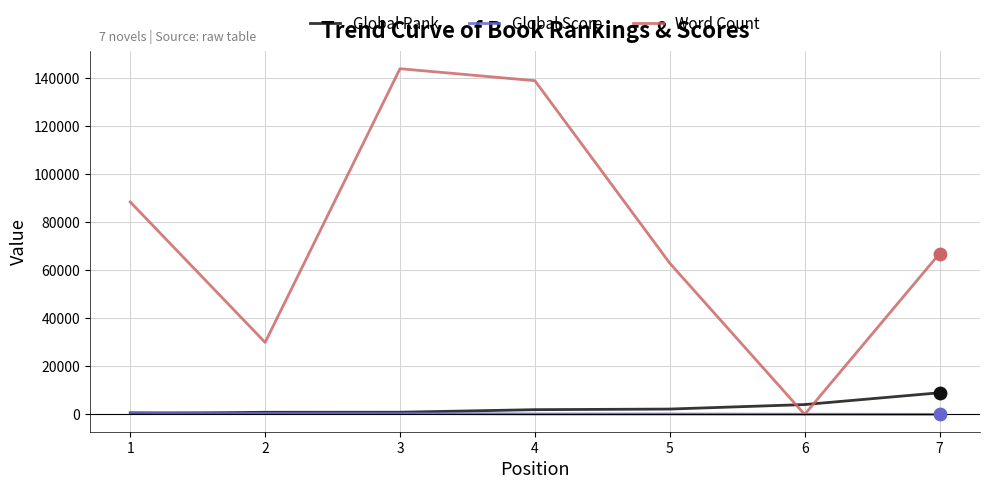

Between 1 and 5, which series saw the biggest shift?

Word Count